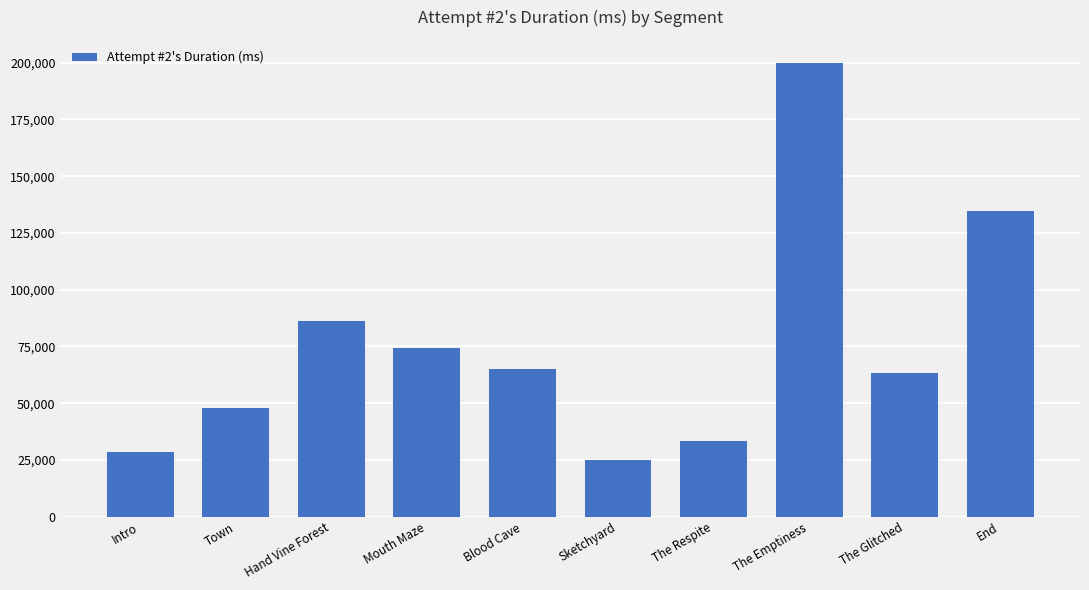

Is it true that the value at The Respite is 12992?

False